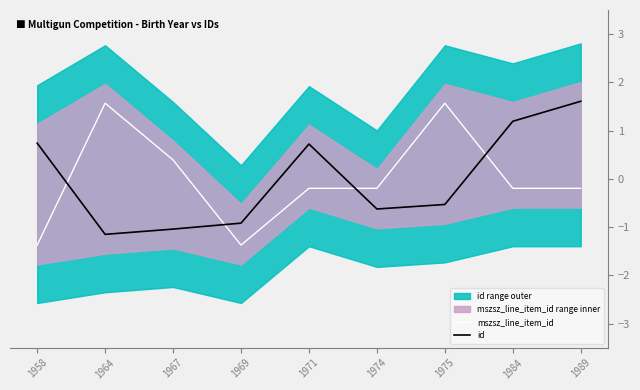

At which category does the chart reach its peak across all series?

1989